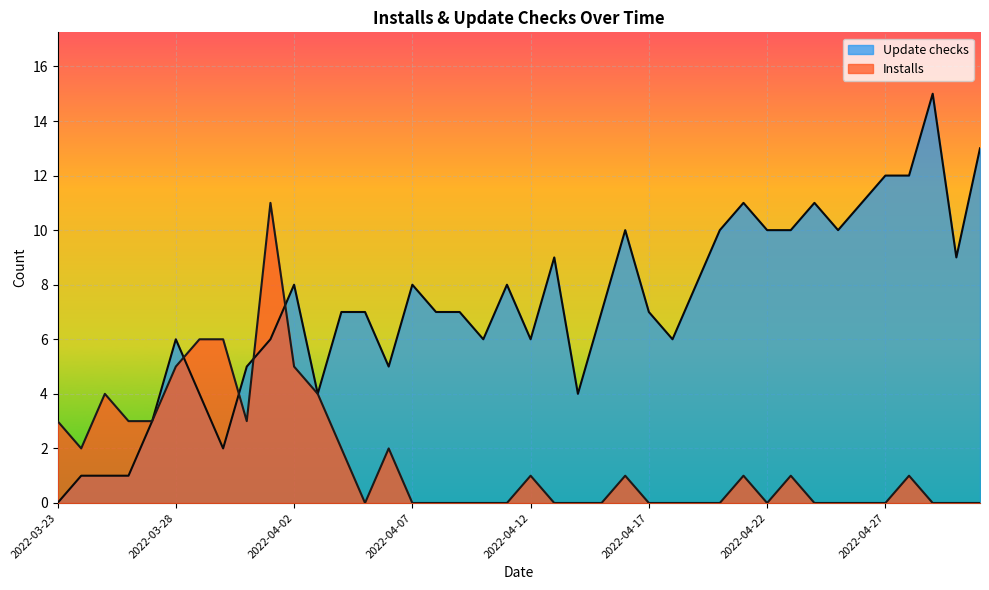

Reading left to right, transcribe all the data shown in this chart.

Update checks: 0	1	1	1	3	6	4	2	5	6	8	4	7	7	5	8	7	7	6	8	6	9	4	7	10	7	6	8	10	11	10	10	11	10	11	12	12	15	9	13
Installs: 3	2	4	3	3	5	6	6	3	11	5	4	2	0	2	0	0	0	0	0	1	0	0	0	1	0	0	0	0	1	0	1	0	0	0	0	1	0	0	0